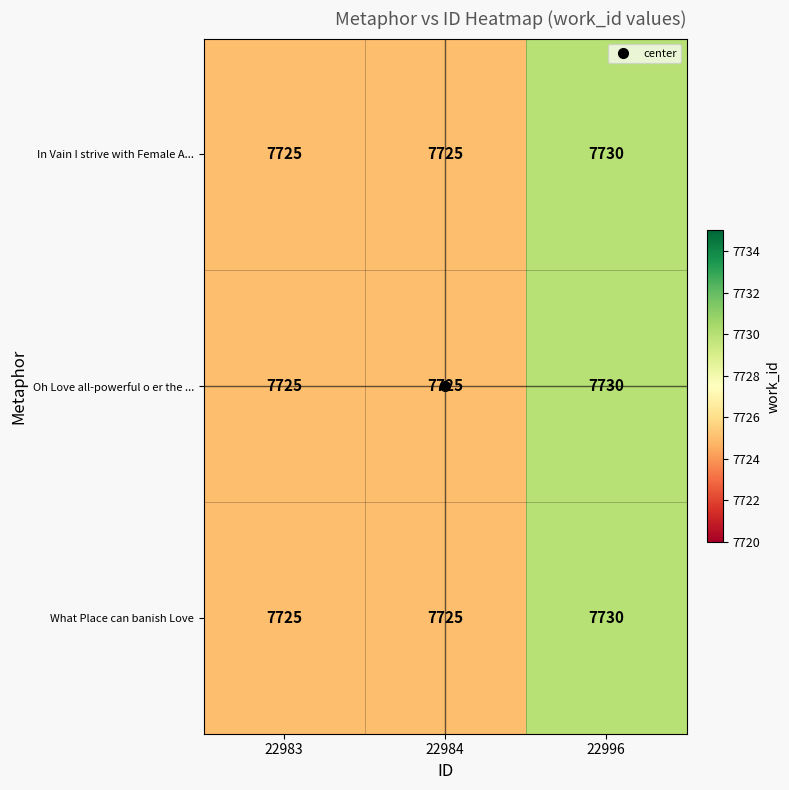

Is it true that Oh Love all-powerful o er the ... equals 4311 at 22983?

False